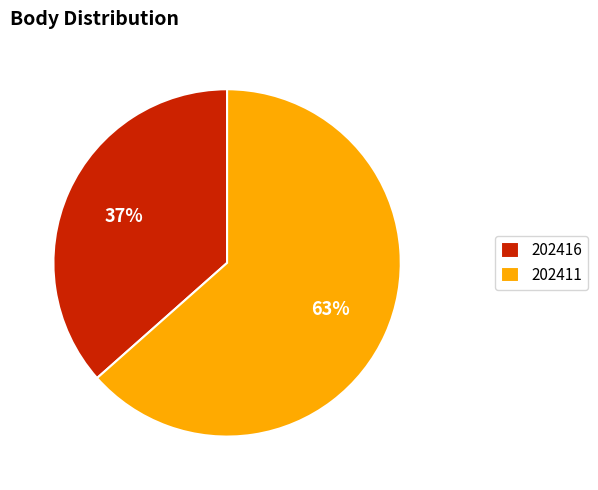

Which category has the smallest portion of the pie?

202416